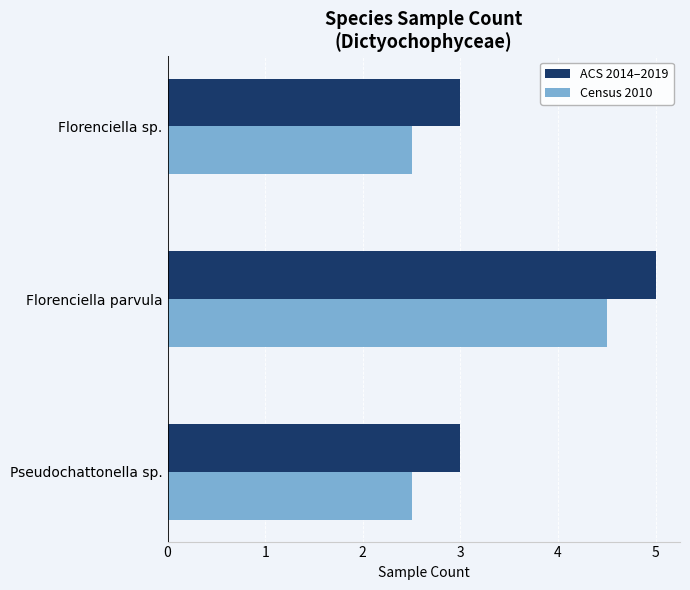

Rank the series by their maximum value, from highest to lowest.

ACS 2014–2019, Census 2010